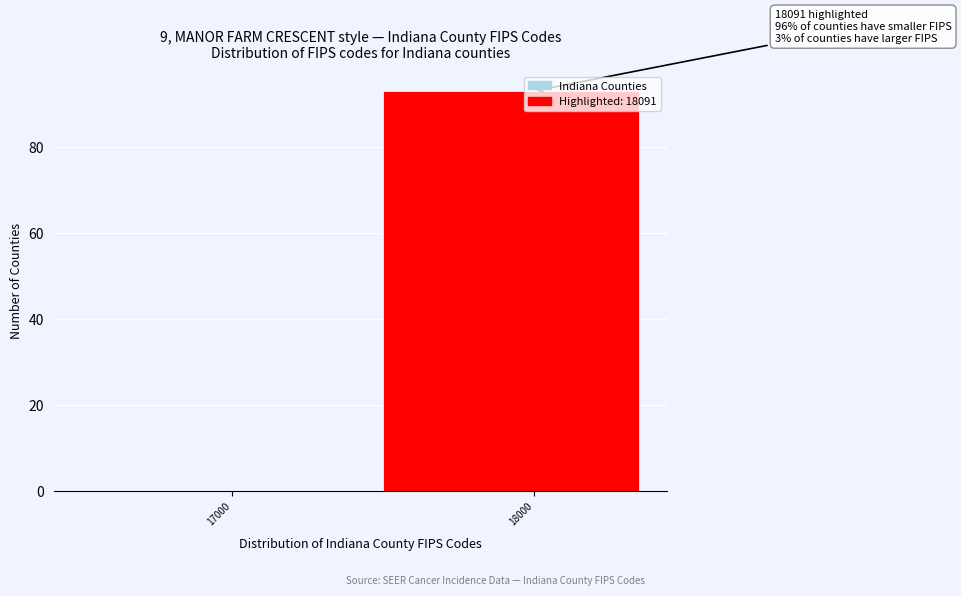

Reading left to right, transcribe all the data shown in this chart.

17000=0	18000=93